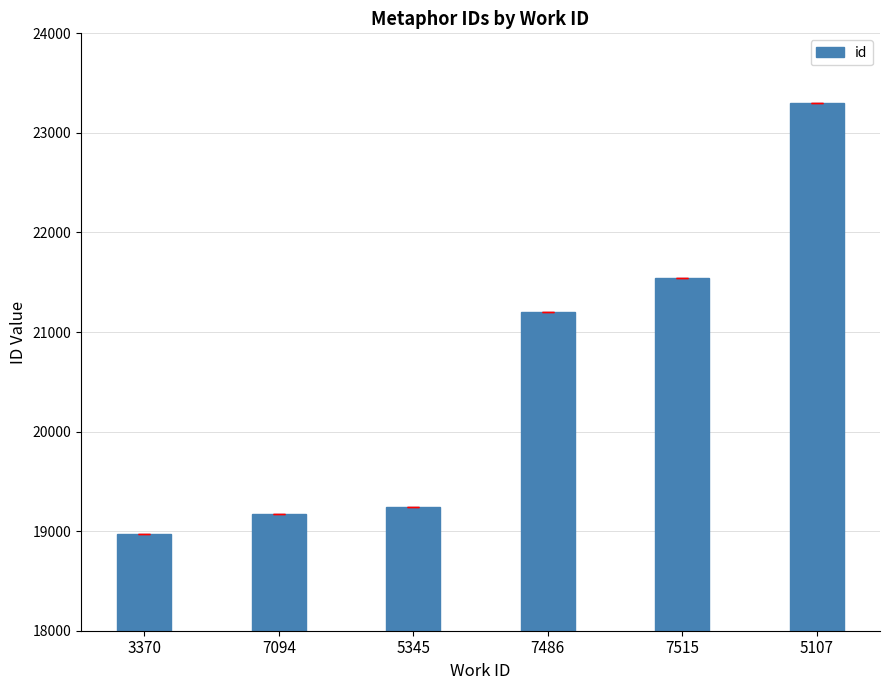

Reading left to right, extract all data points from this chart.

18971.0	19169.3	19246.0	21205.5	21547.0	23300.5